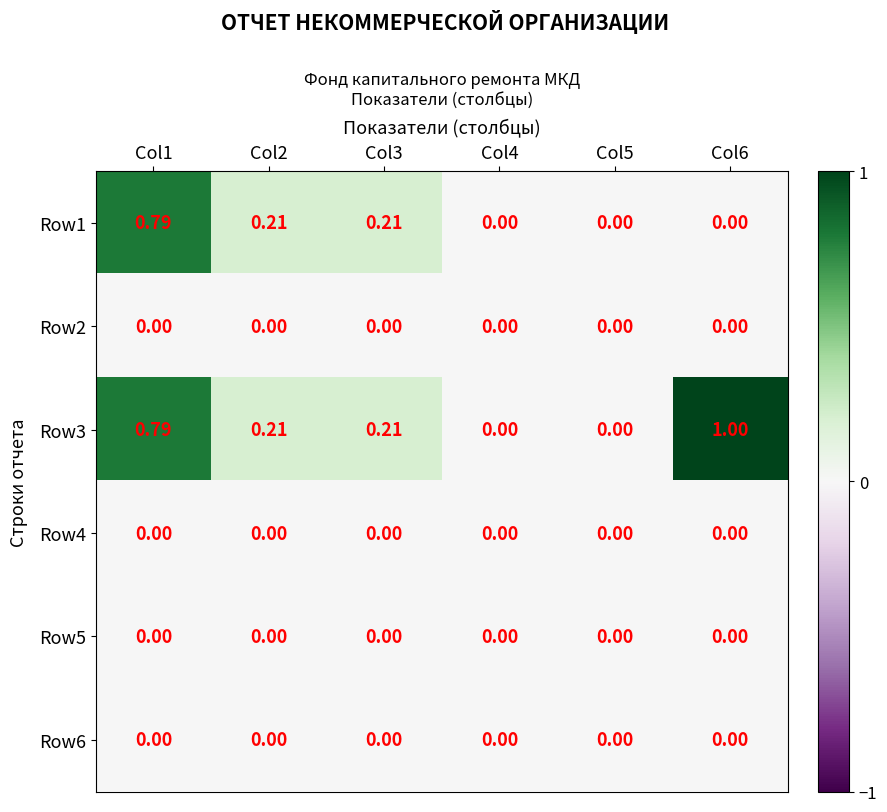

Is the value of Row1 at Col1 greater than the value of Row2 at Col2?

Yes